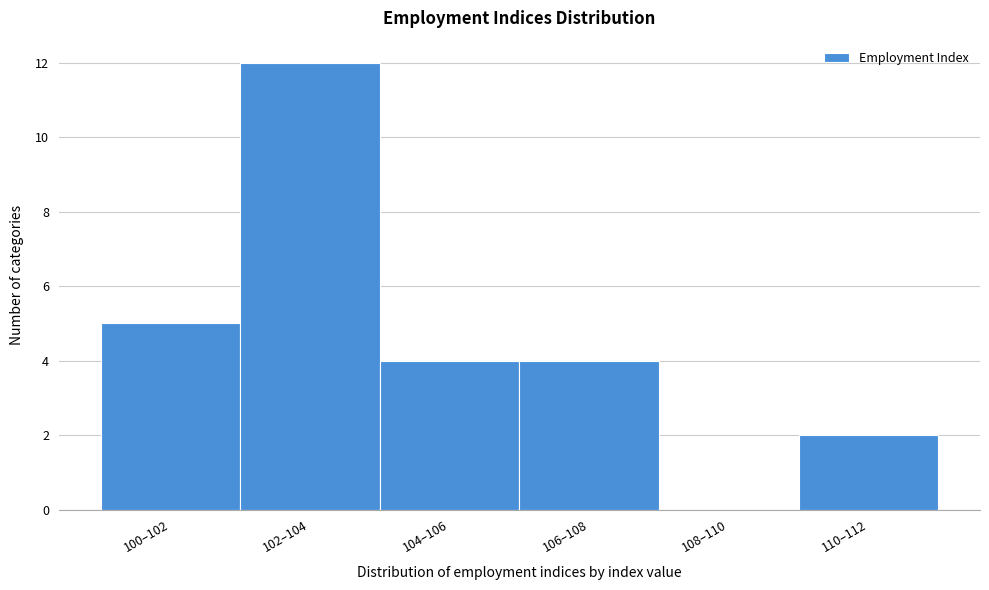

Reading left to right, transcribe all the data shown in this chart.

100–102=5	102–104=12	104–106=4	106–108=4	108–110=0	110–112=2